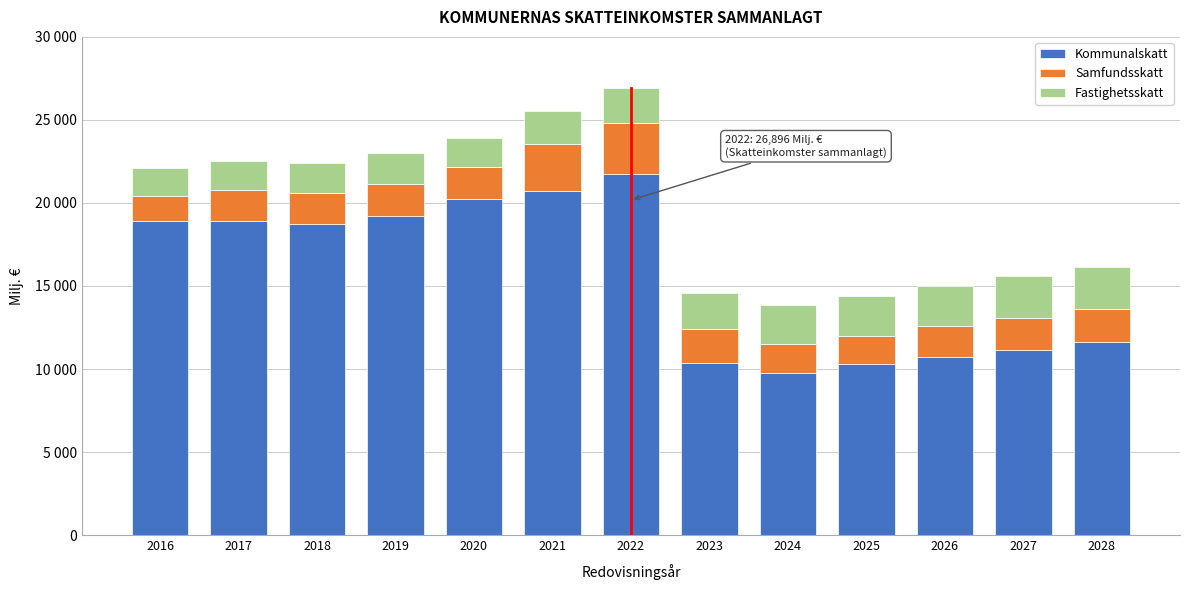

What are all the series names shown in the legend?

Kommunalskatt, Samfundsskatt, Fastighetsskatt